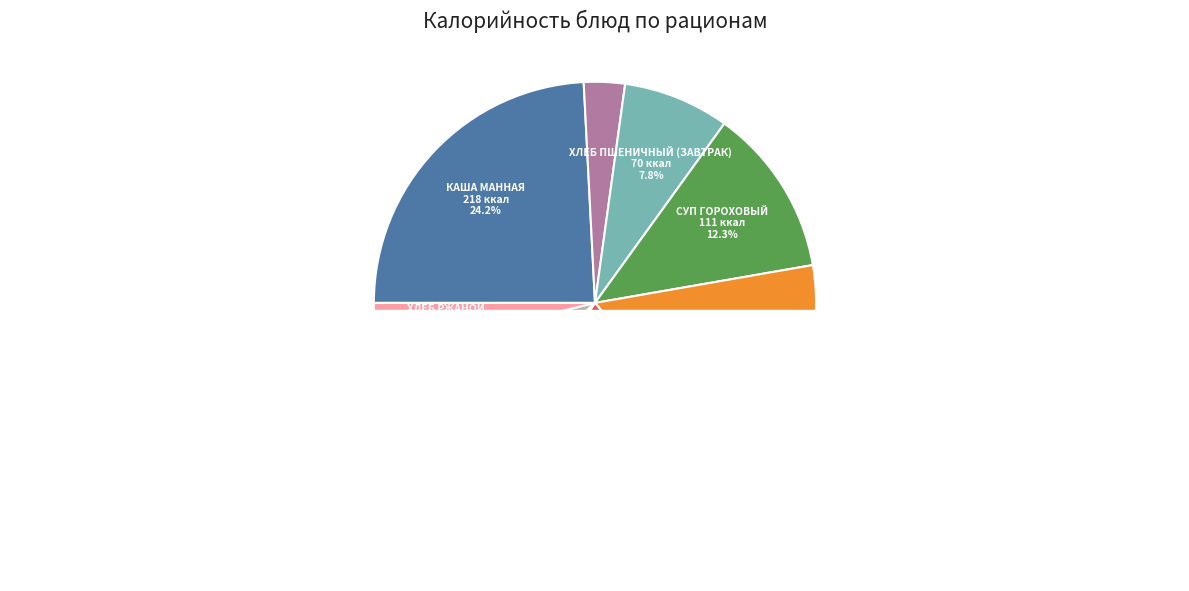

Approximately how many times larger is the value at хлеб пшеничный (обед) compared to чай?

2.6